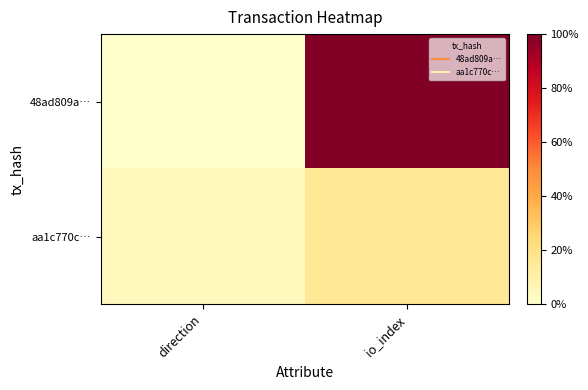

Which series has the largest range (max minus min)?

48ad809a…